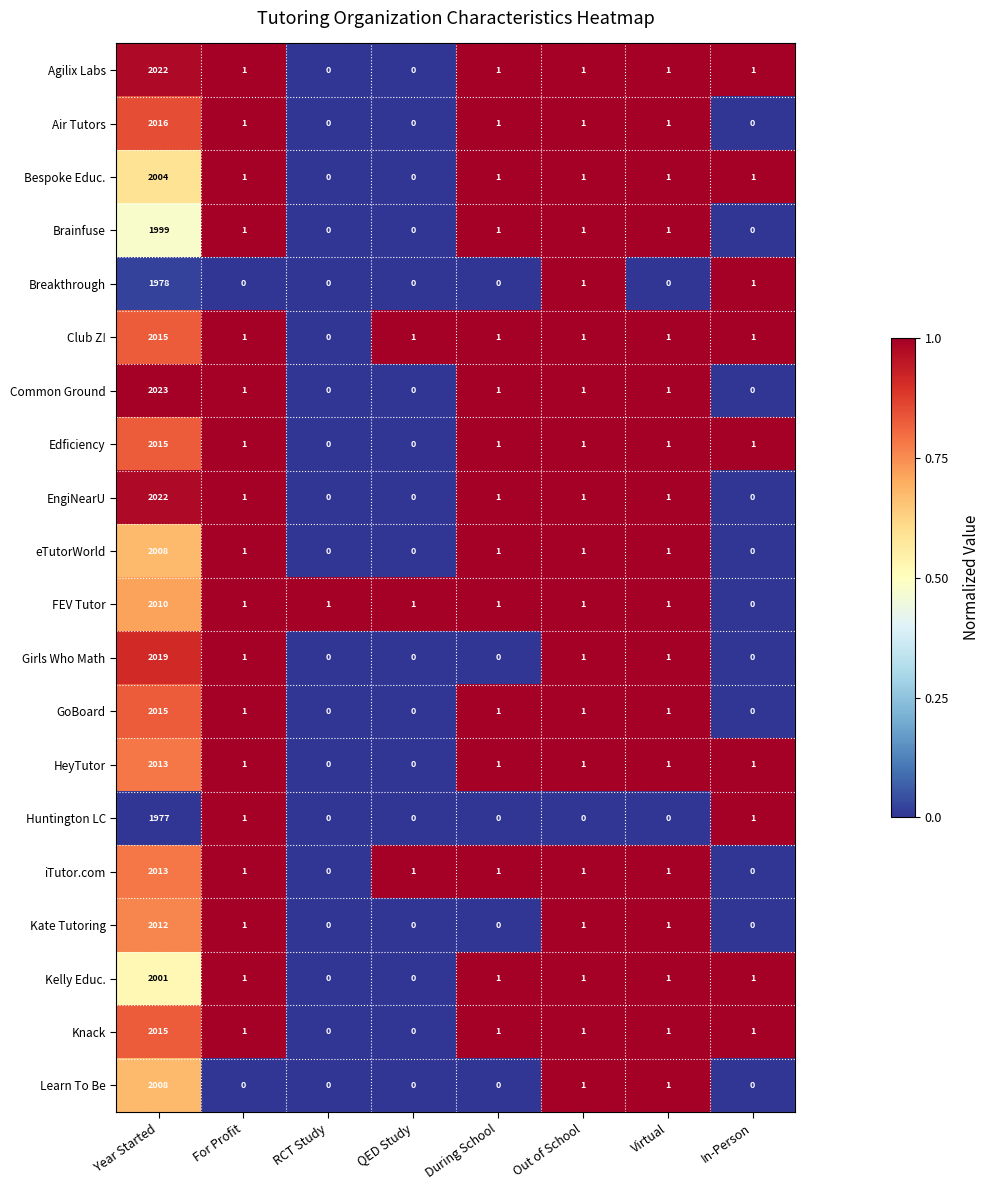

Is the value of eTutorWorld at For Profit greater than the value of GoBoard at QED Study?

Yes